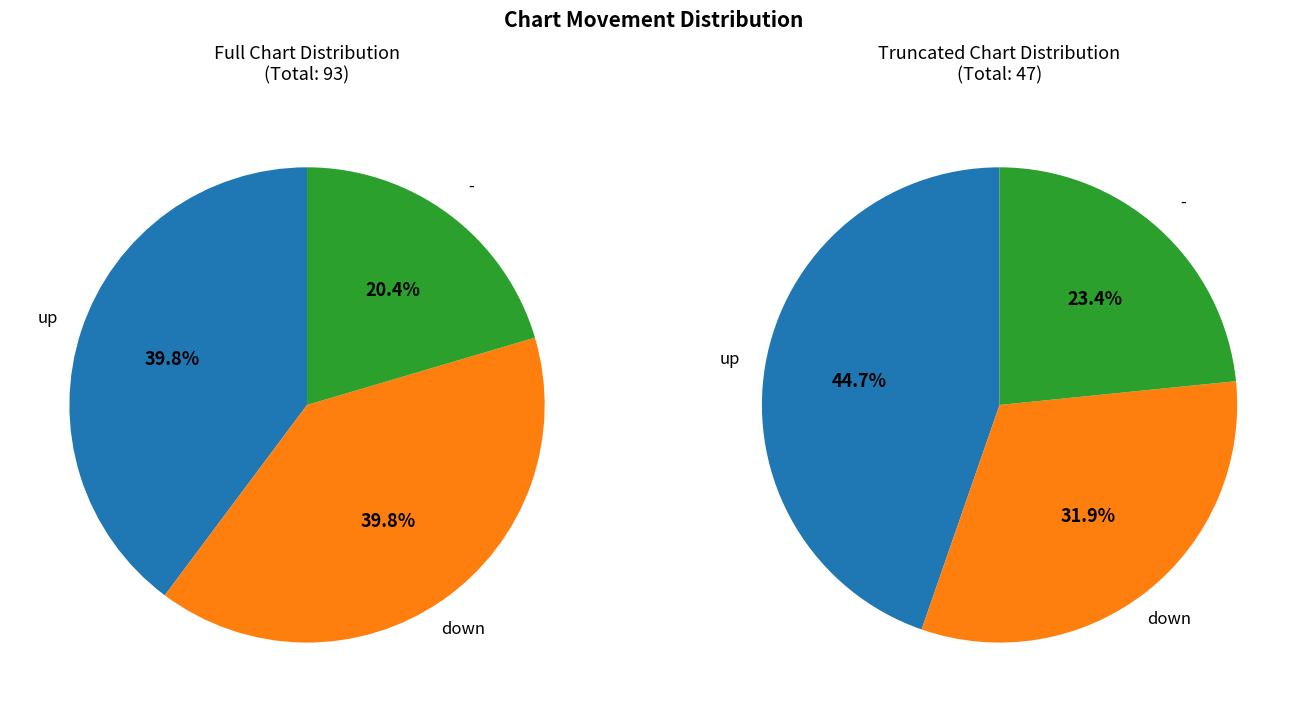

To the nearest percent, what is the average slice percentage?

33%